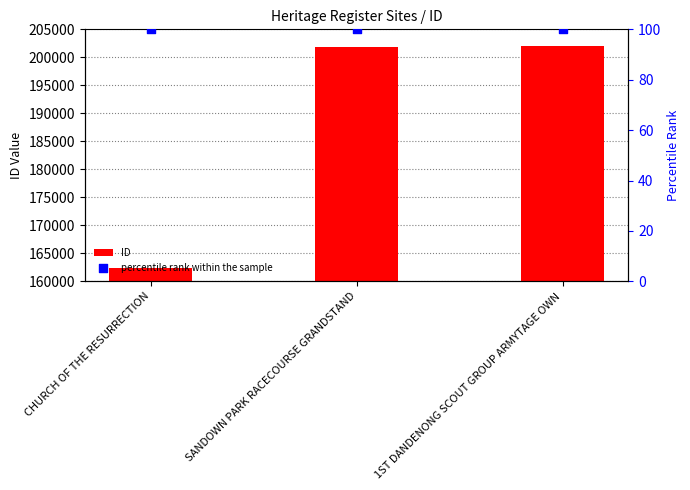

Which series reaches the maximum Y coordinate?

ID